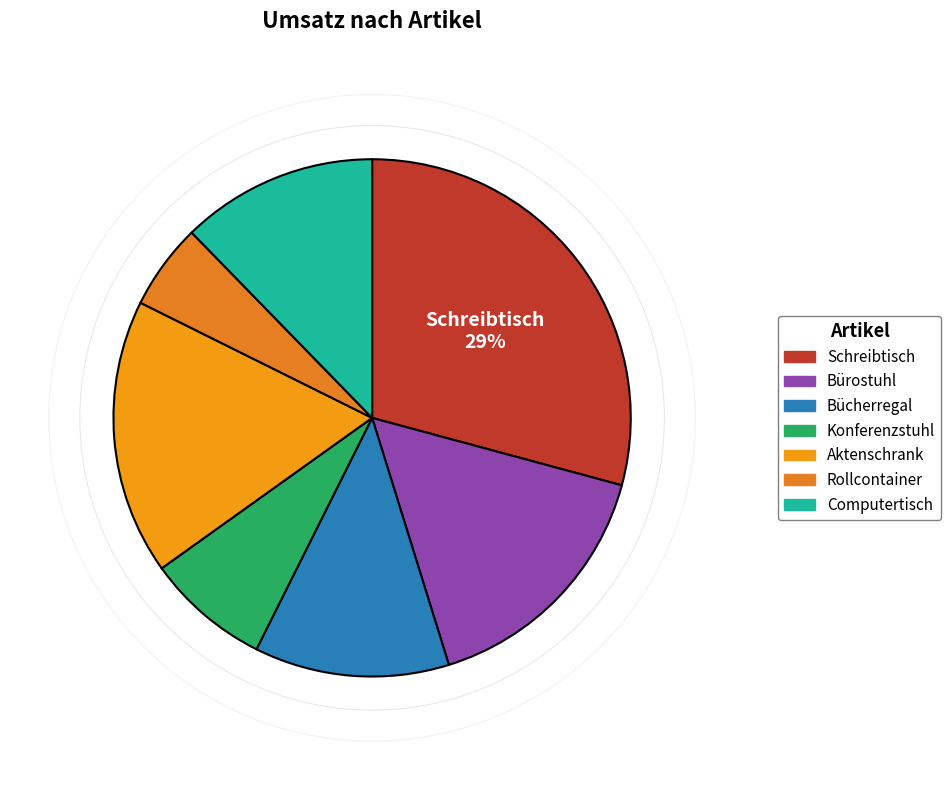

Count the number of slices in the pie.

7